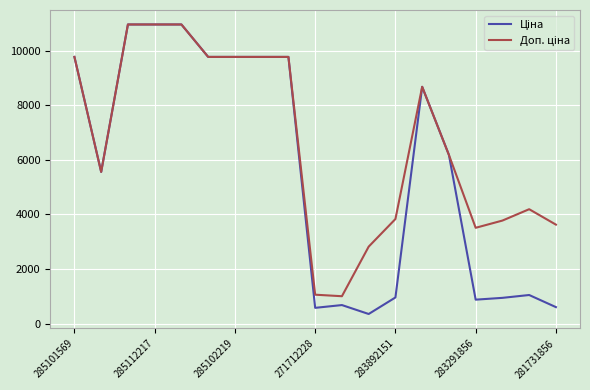

How many series are shown in this chart?

2